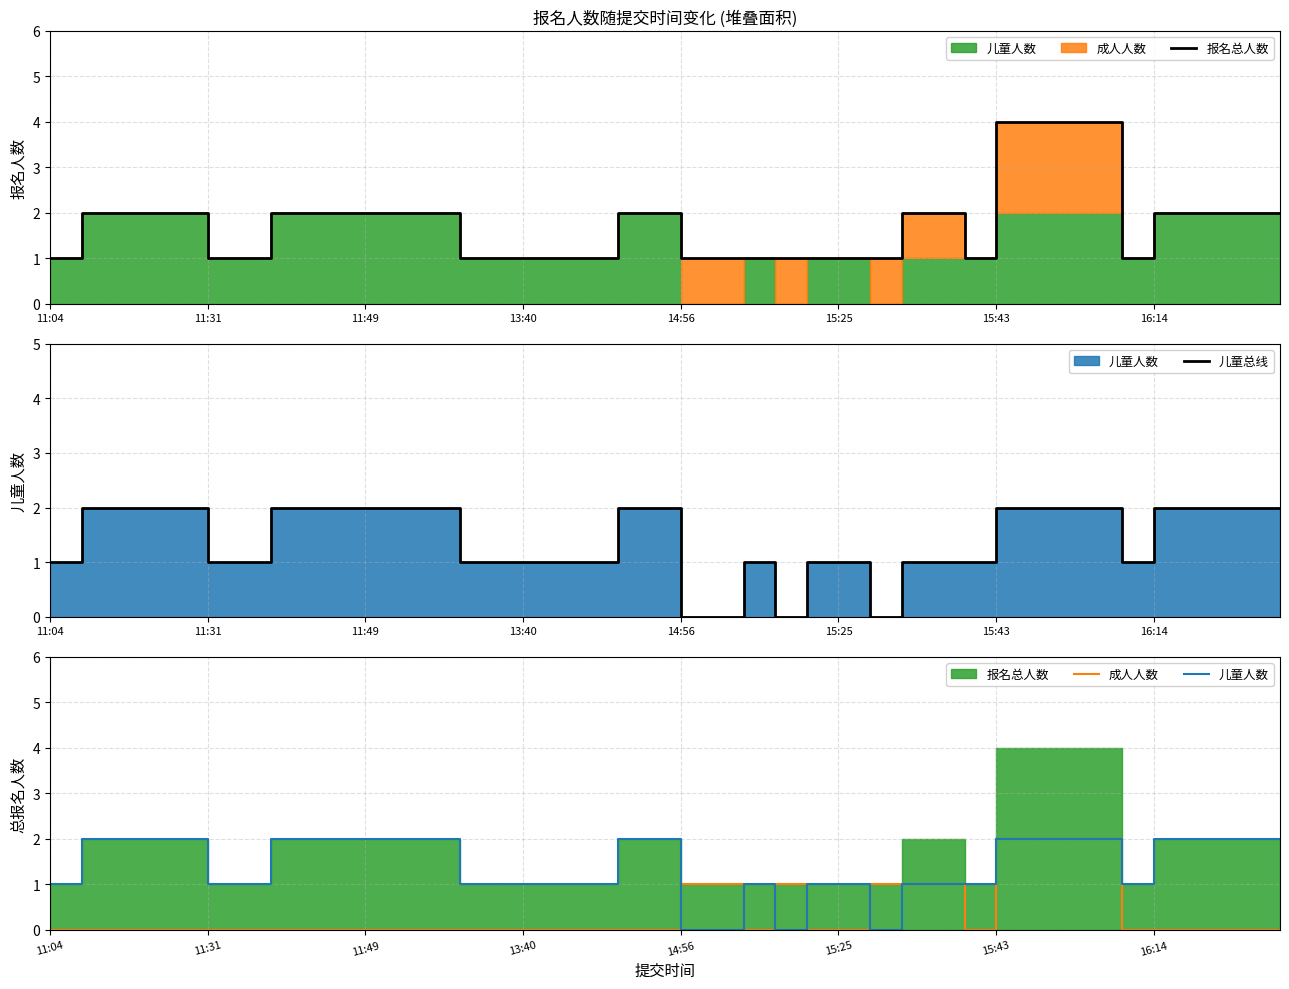

The value of 成人人数 at 15:43 is 1. True or false?

False